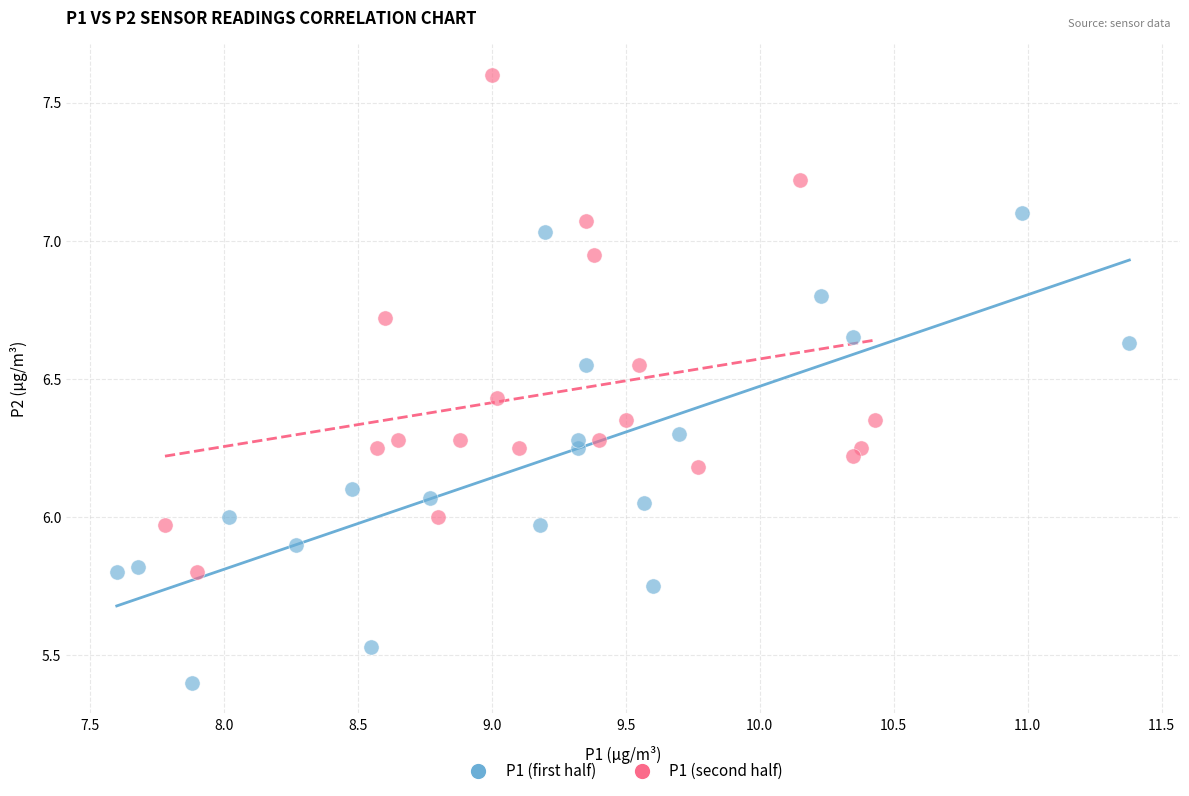

Which series reaches the maximum Y coordinate?

P1 (second half)